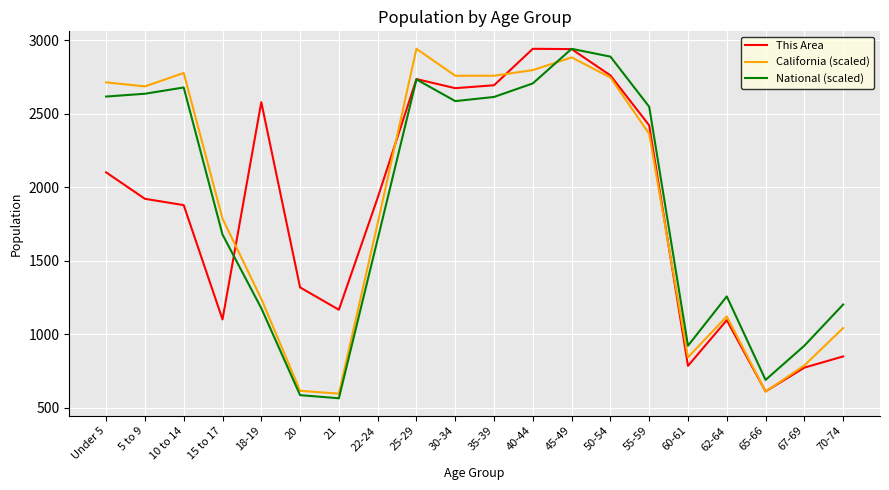

True or false: California (scaled) has more than 2 interior local peaks.

True